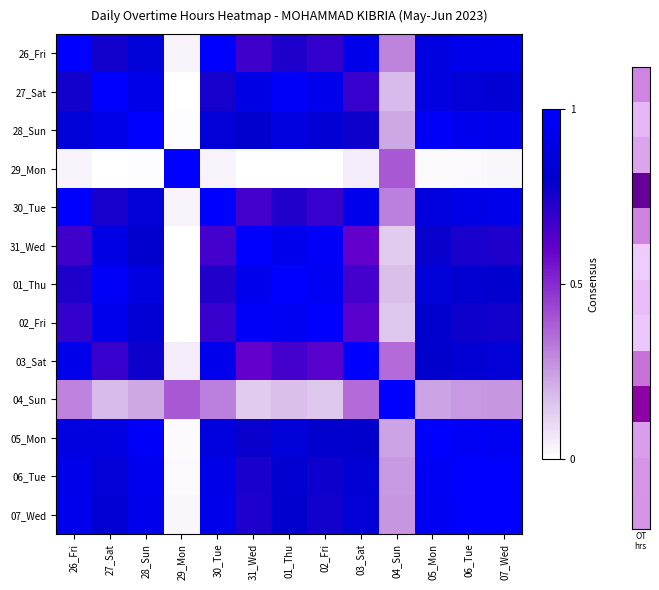

What is the maximum value shown in the chart?

1.0